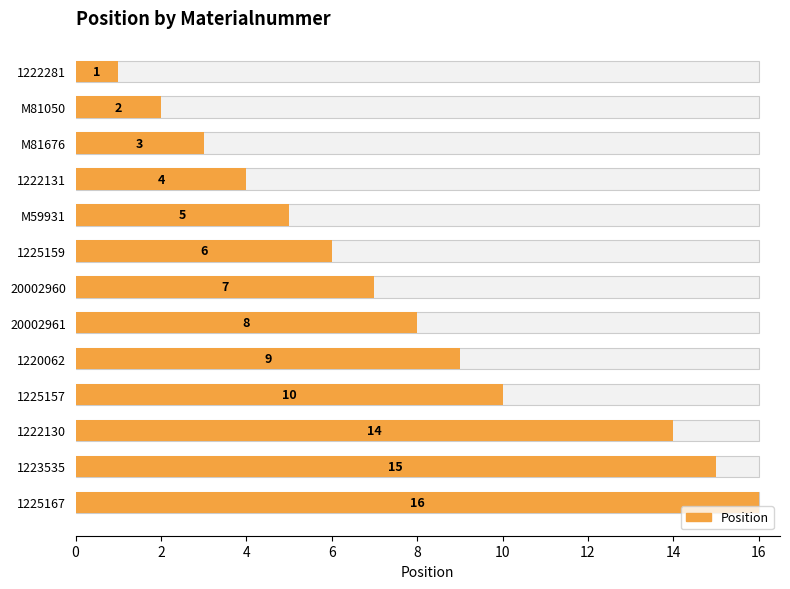

Which has a higher value, 1223535 or 1225157?

1223535